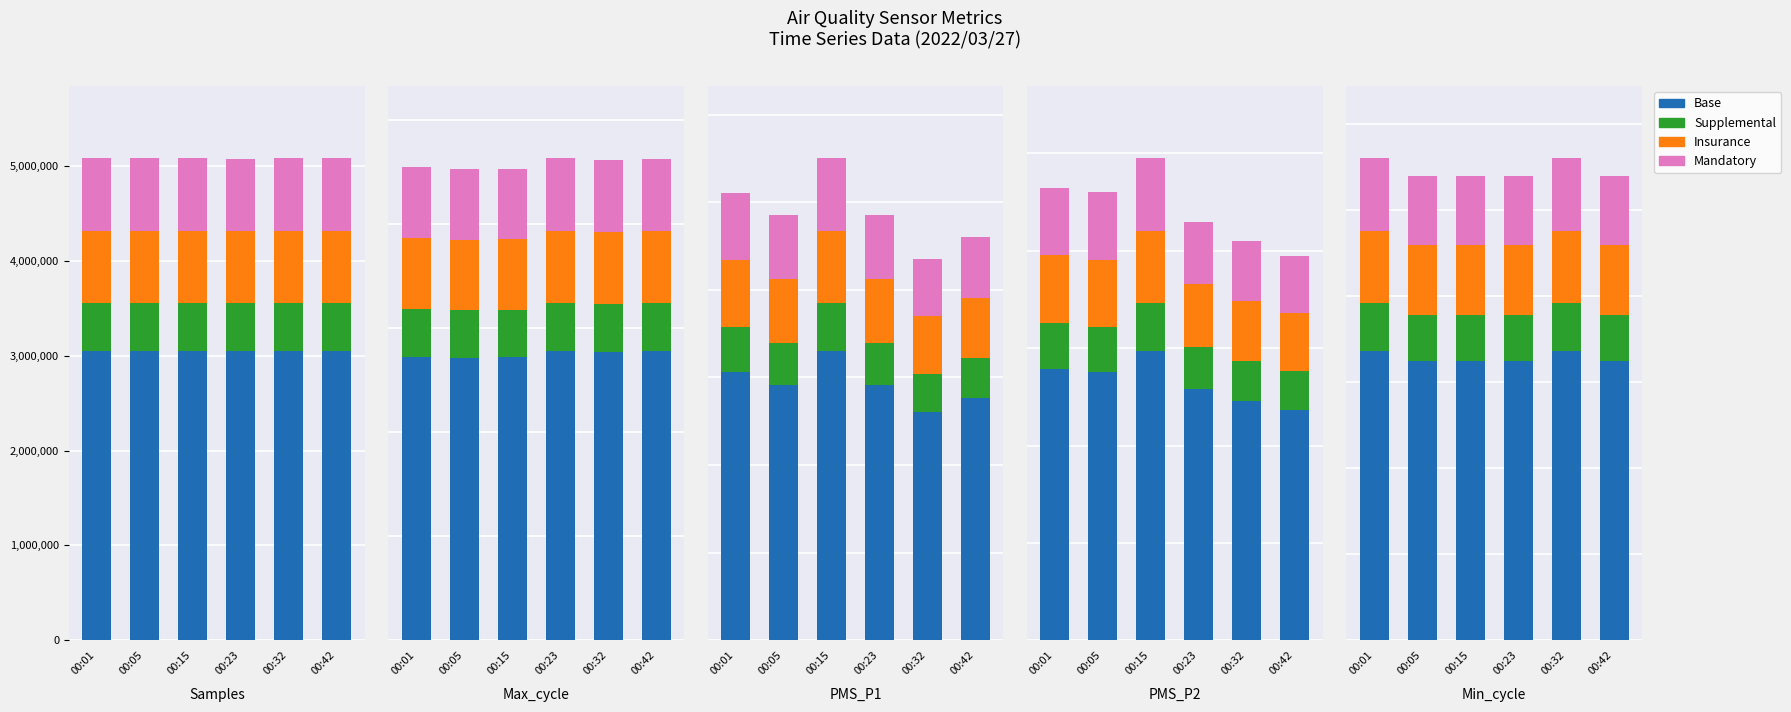

How many distinct data groups are displayed?

4